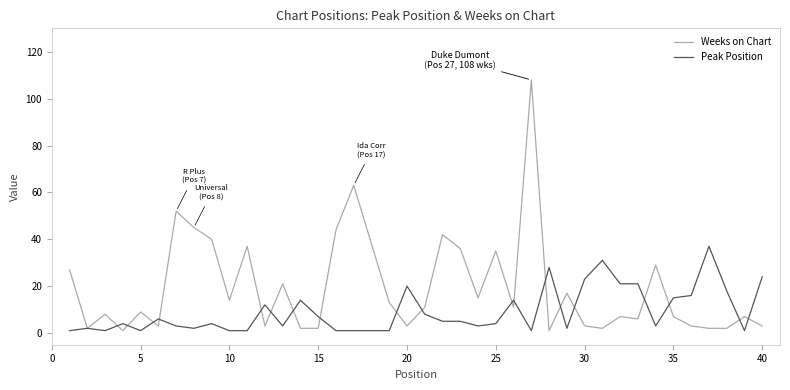

Which series has the widest spread of values?

Weeks on Chart